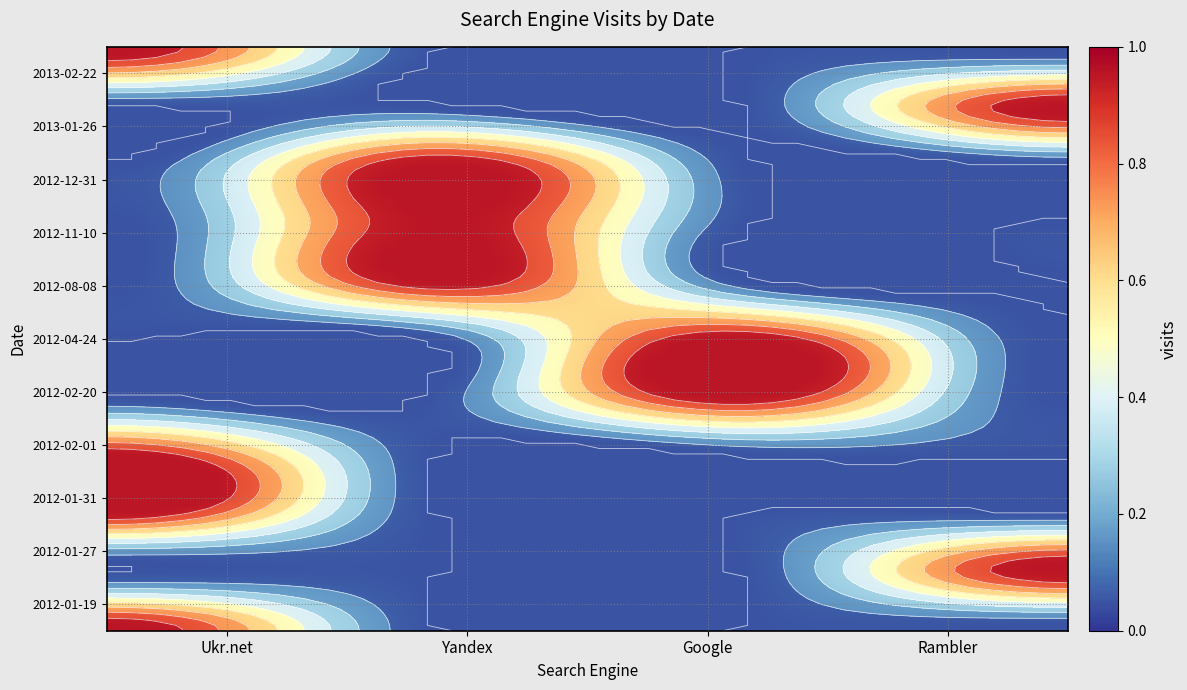

Which series changed the most between 2 and 3?

2013-01-26